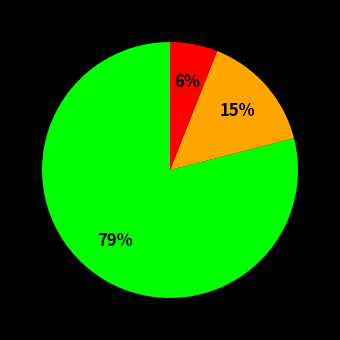

To the nearest percent, what is the average slice percentage?

33%